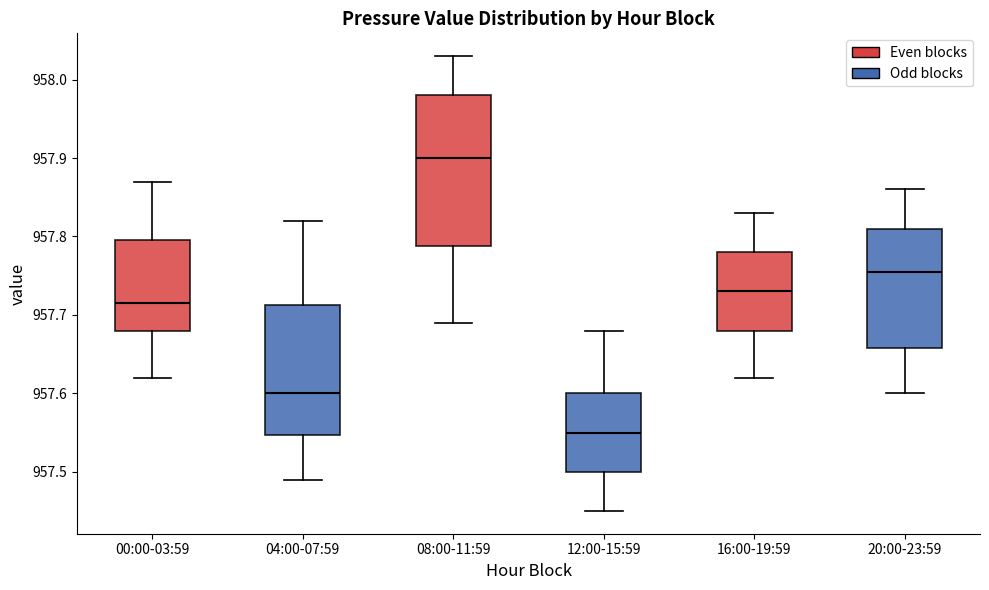

Which box has the lowest median line?

12:00-15:59